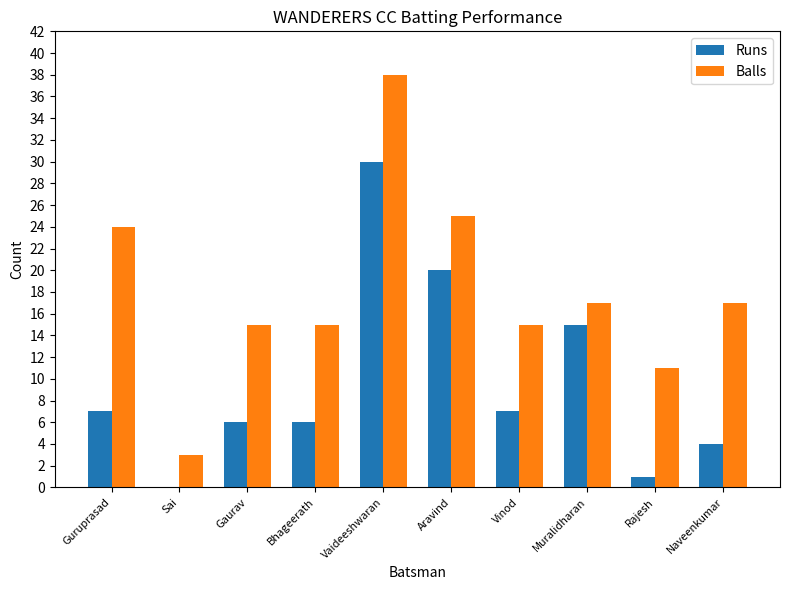

Does the chart contain stacked bars?

No